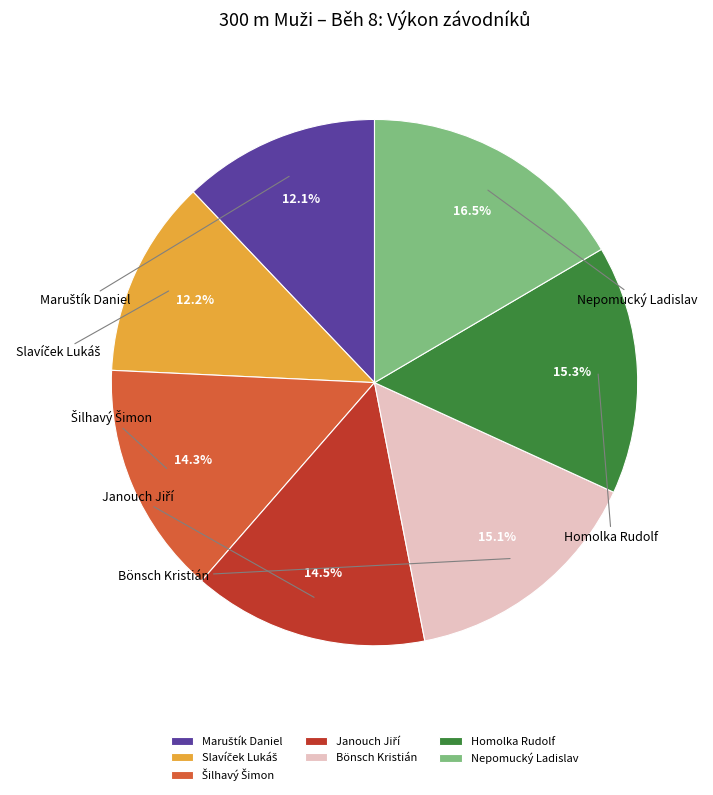

Count the number of slices in the pie.

7